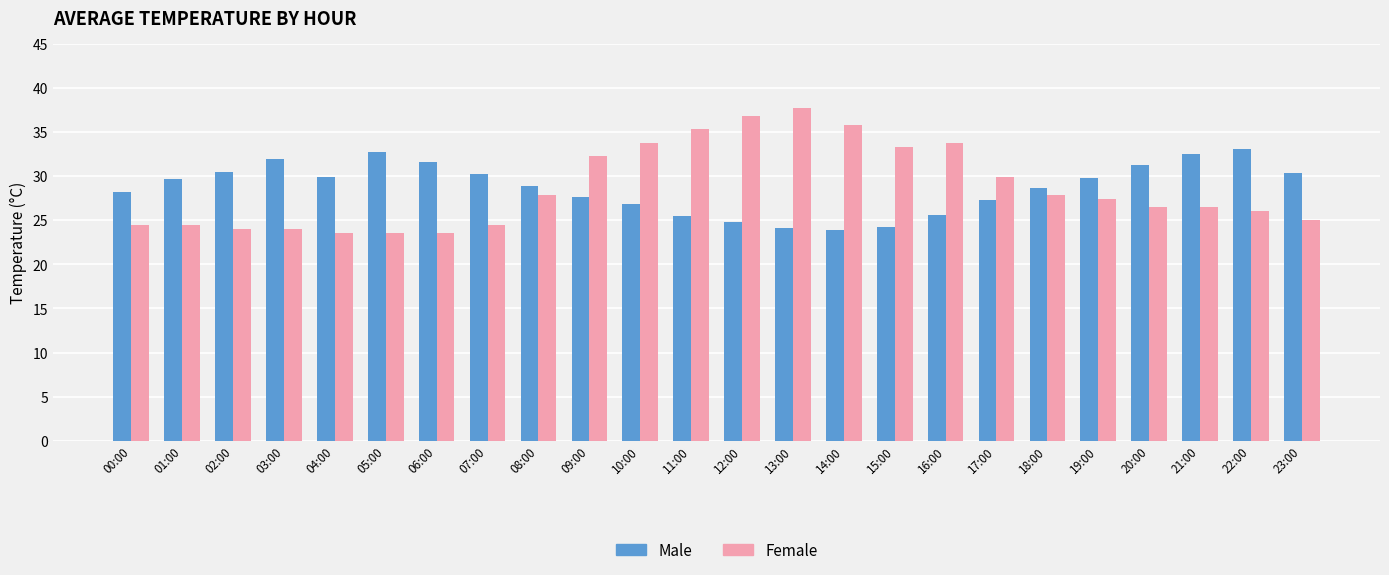

What is the total value across all series at 20:00?

57.7